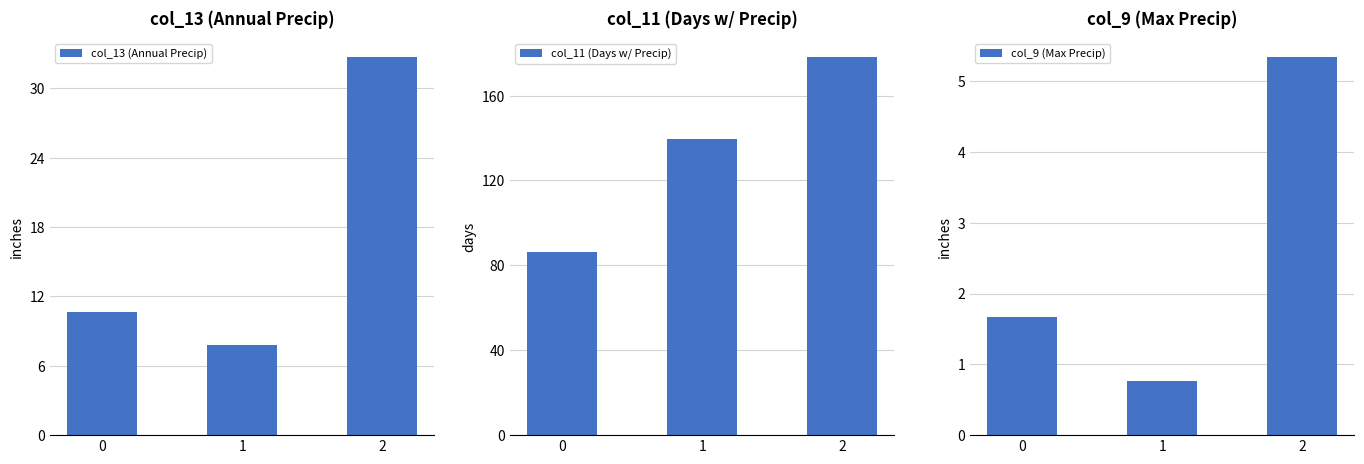

Reading left to right, extract all data points from this chart.

col_13 (Annual Precip): 0=10.7	1=7.8	2=32.7
col_11 (Days w/ Precip): 0=86.3	1=139.5	2=178.2
col_9 (Max Precip): 0=1.7	1=0.8	2=5.3